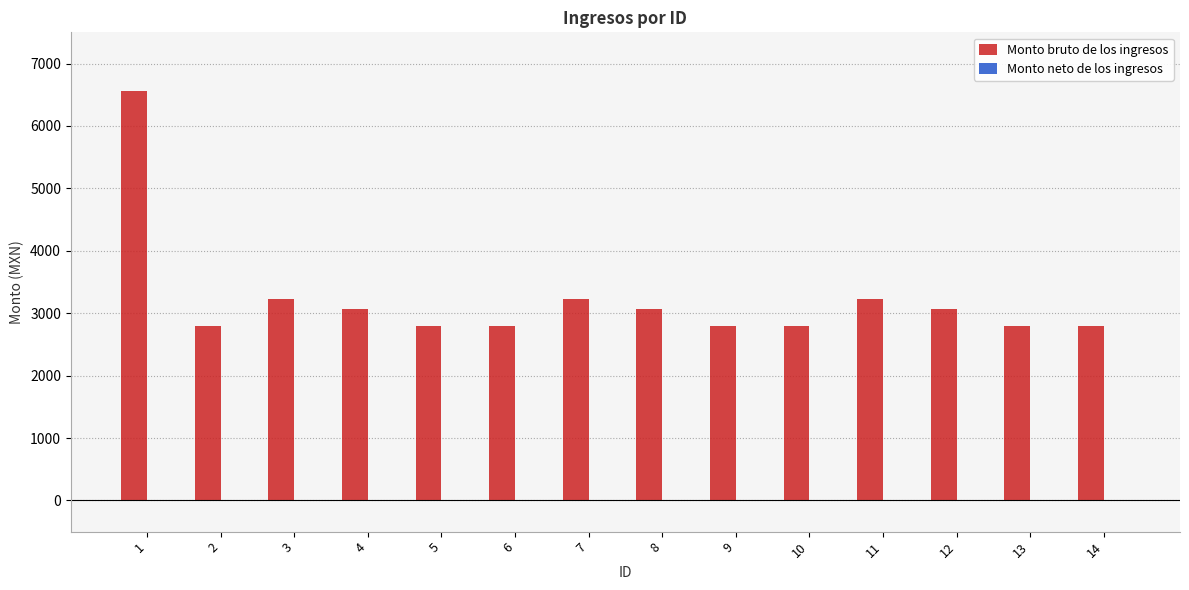

The value at 10 is 2791.5. True or false?

True